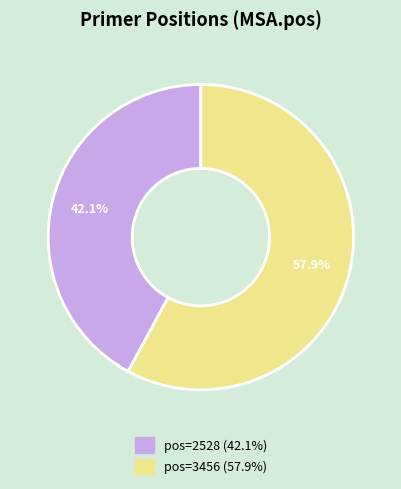

Is there a majority slice in this chart?

Yes